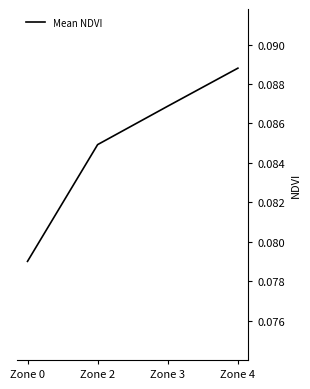

True or false: there are more than 2 points higher than both neighbors.

False